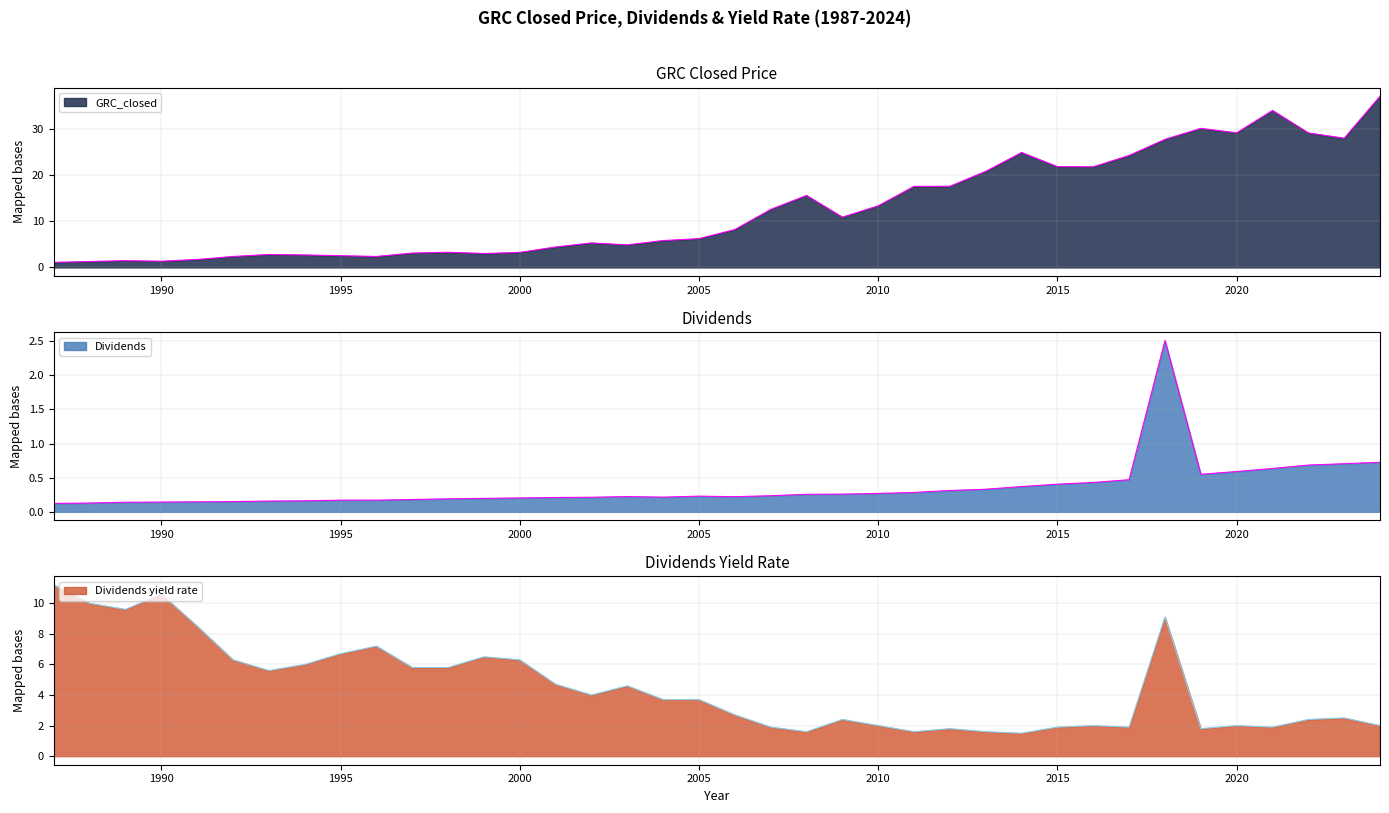

What is the sum of all Dividends values?

13.6